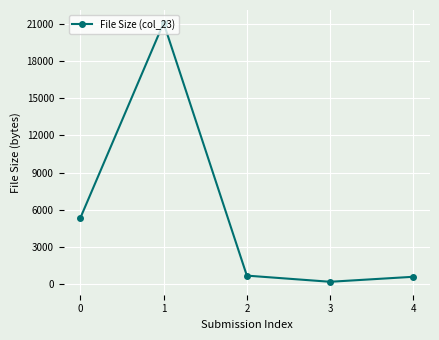

Where is the first local maximum?

1